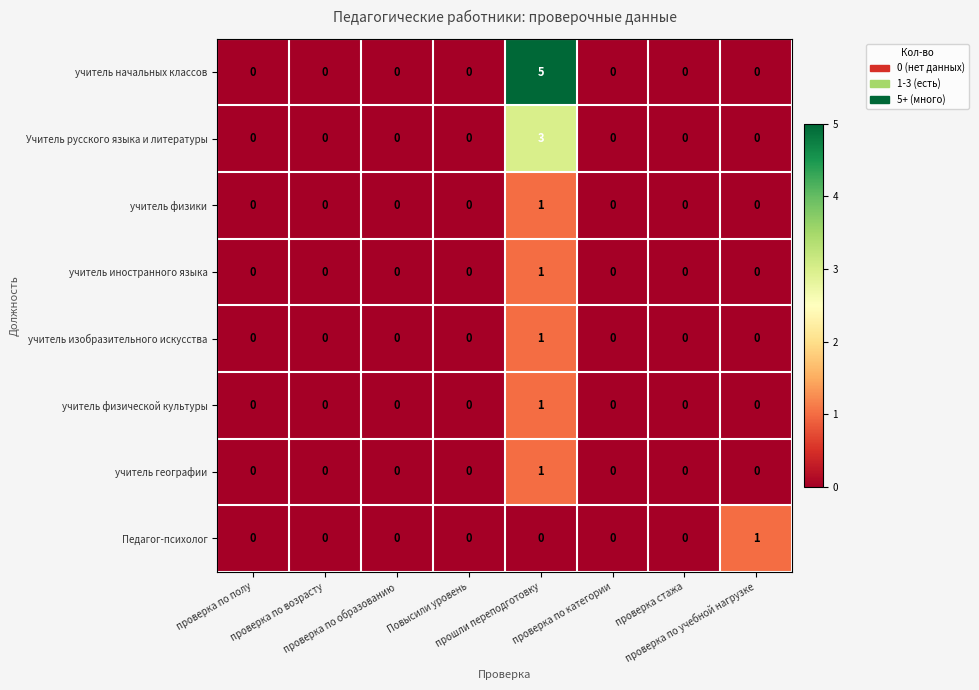

Count the учитель начальных классов values in the range 0 to 1.

7